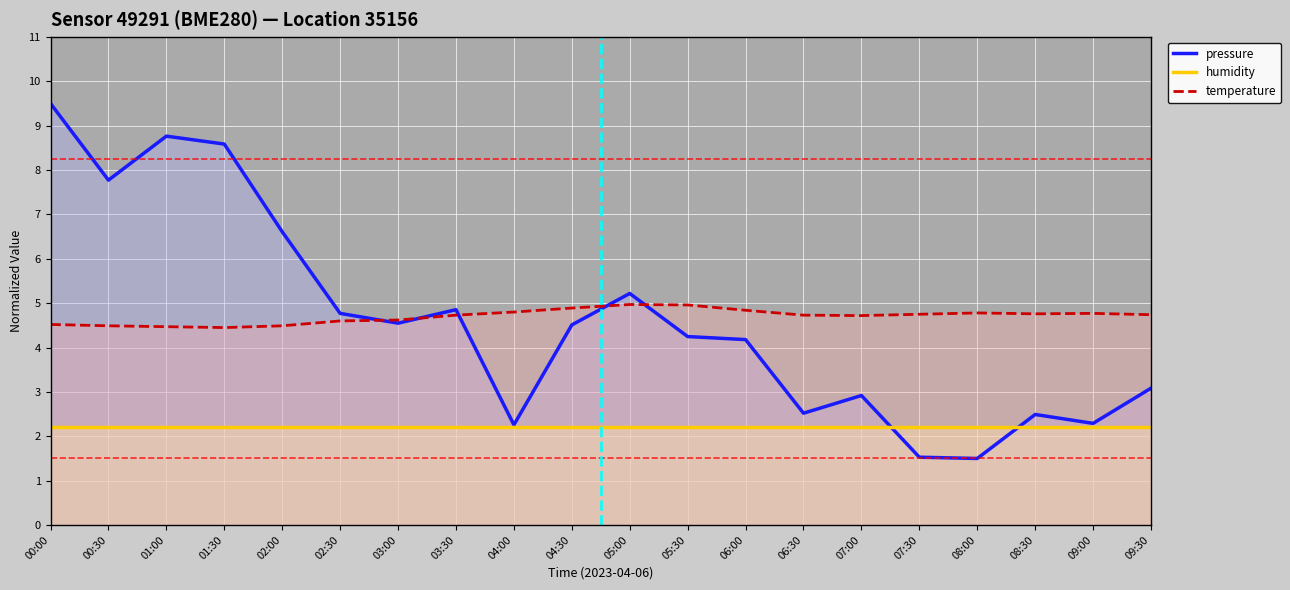

What are all the series names shown in the legend?

pressure, humidity, temperature